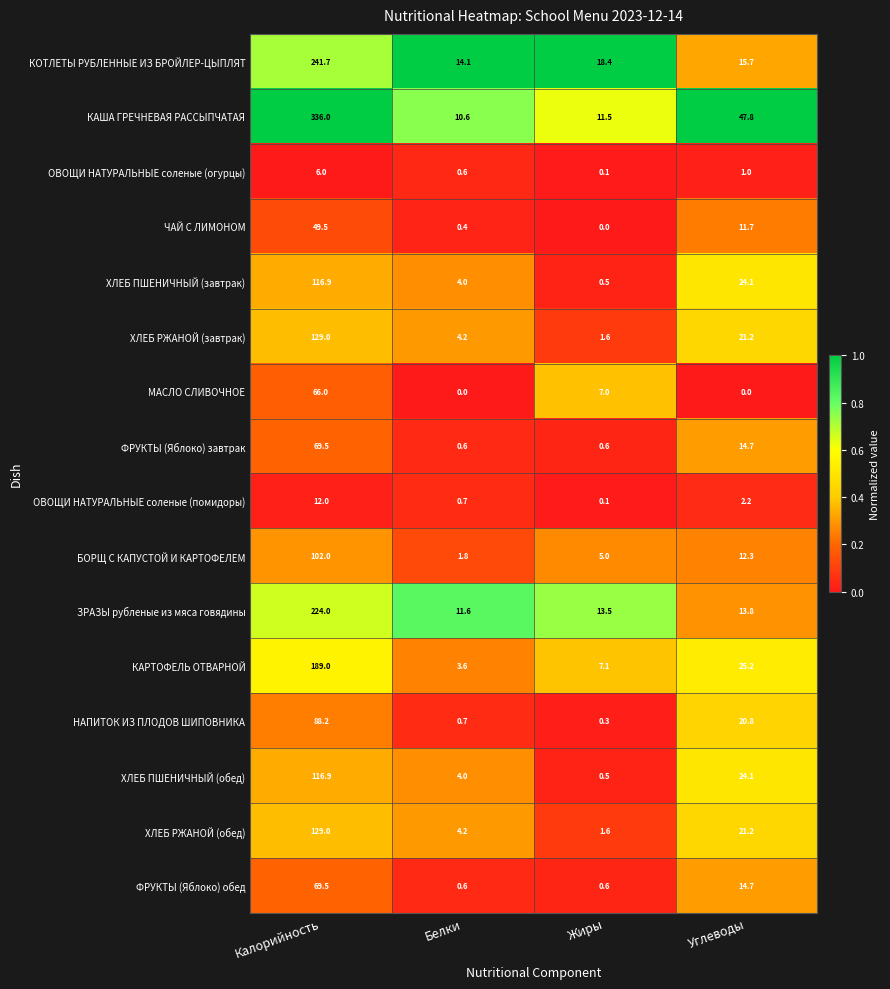

How many data points in ХЛЕБ РЖАНОЙ (обед) are above 21?

2